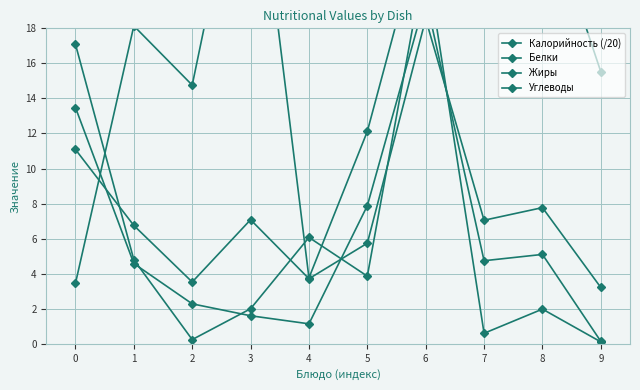

Between 9 and 3, which is larger?

3